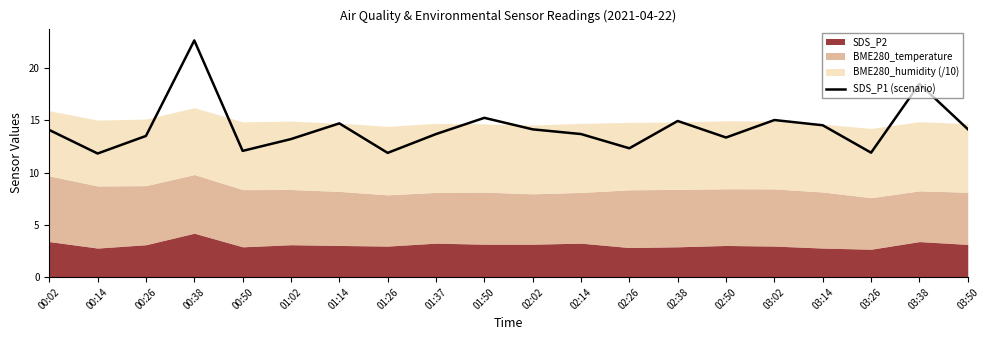

What is the difference between the second highest and minimum values?

6.7